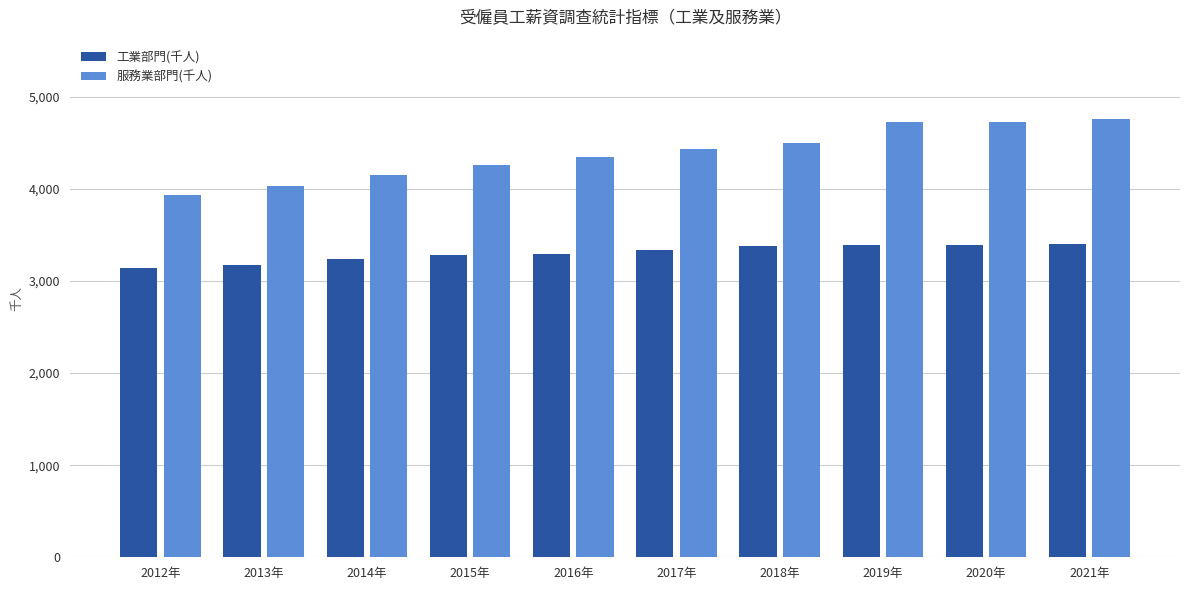

What is the maximum value shown in the chart?

4761